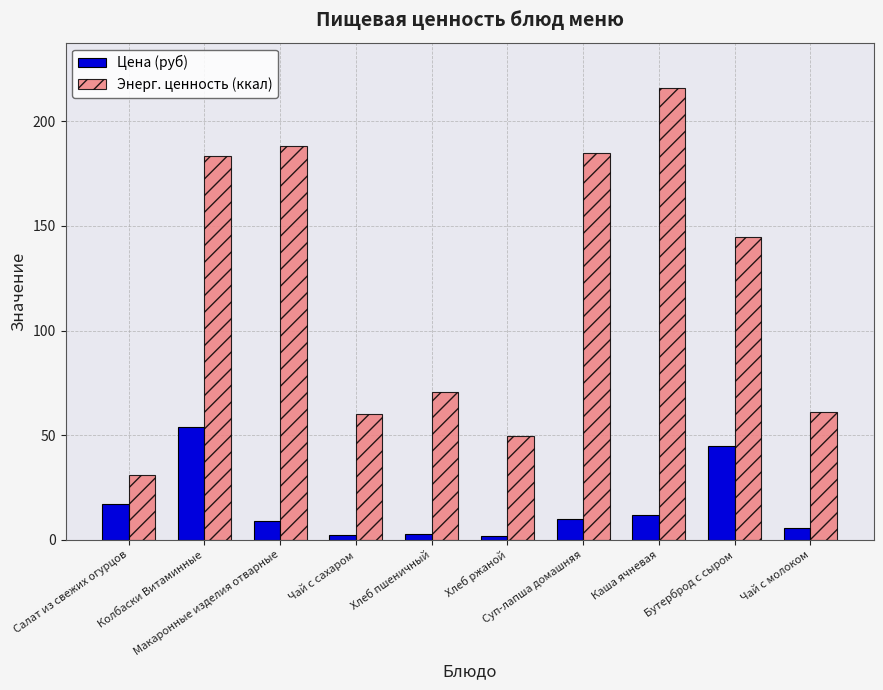

How many categories are shown in the chart?

10